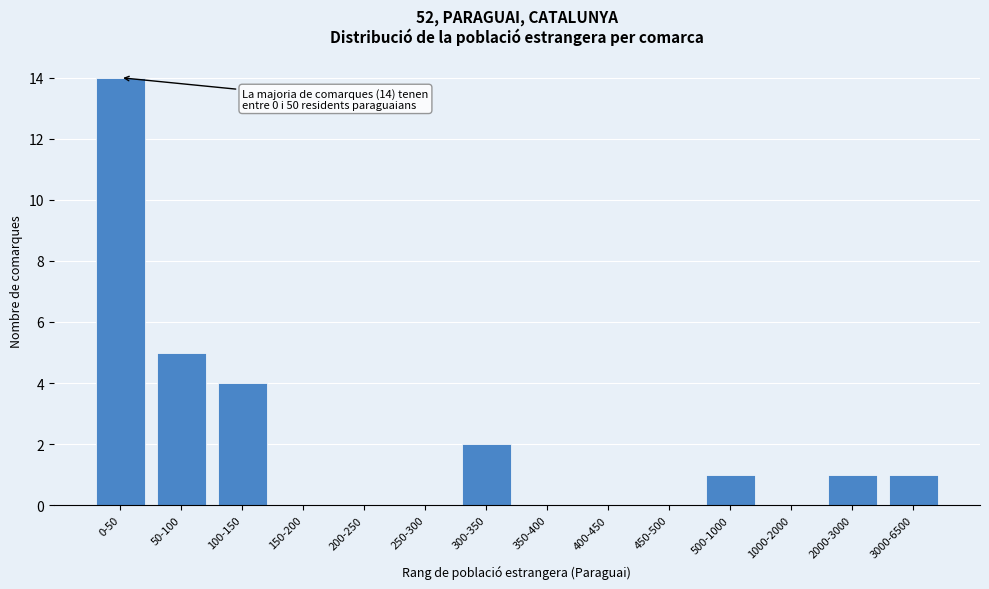

Reading left to right, list all the values displayed in this chart.

0-50=14	50-100=5	100-150=4	150-200=0	200-250=0	250-300=0	300-350=2	350-400=0	400-450=0	450-500=0	500-1000=1	1000-2000=0	2000-3000=1	3000-6500=1